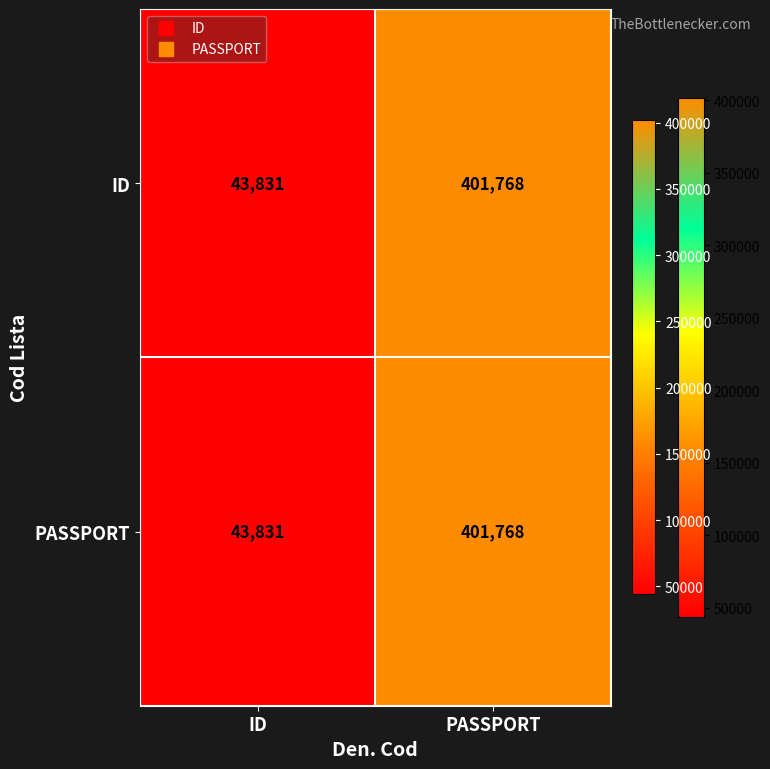

The ID series shows 190020 at PASSPORT. True or false?

False